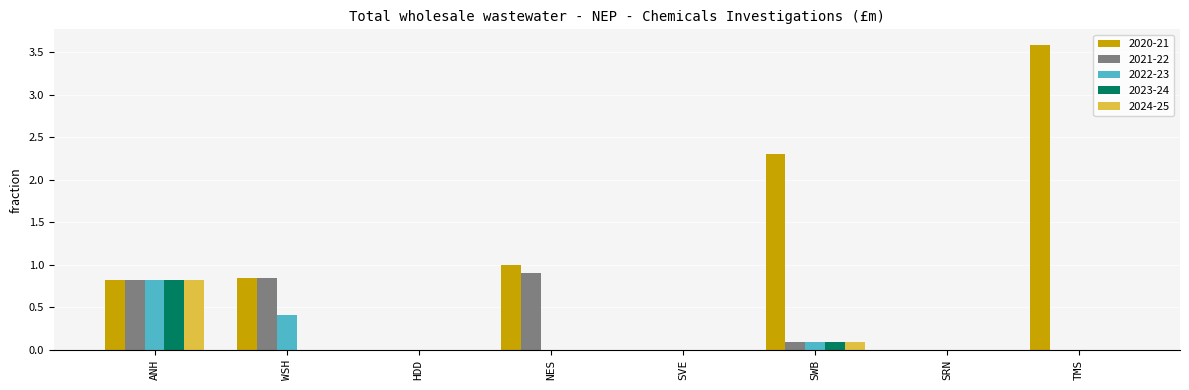

How many distinct data groups are displayed?

5